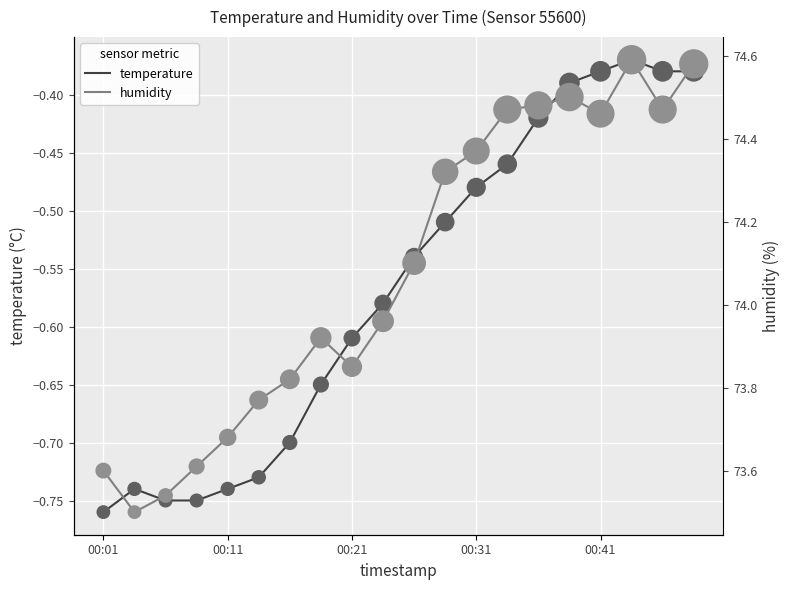

Which series contains the highest Y value?

humidity